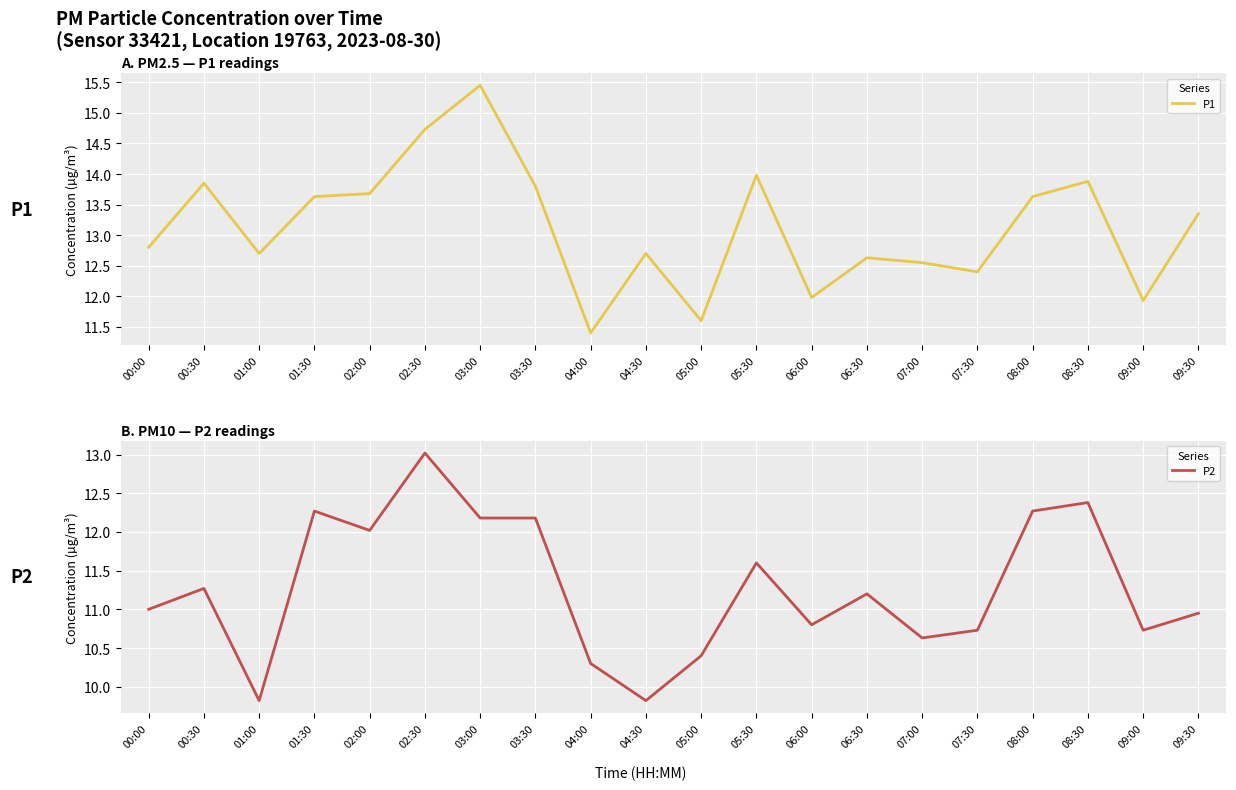

What is the label of the 20th point from the left?

09:30